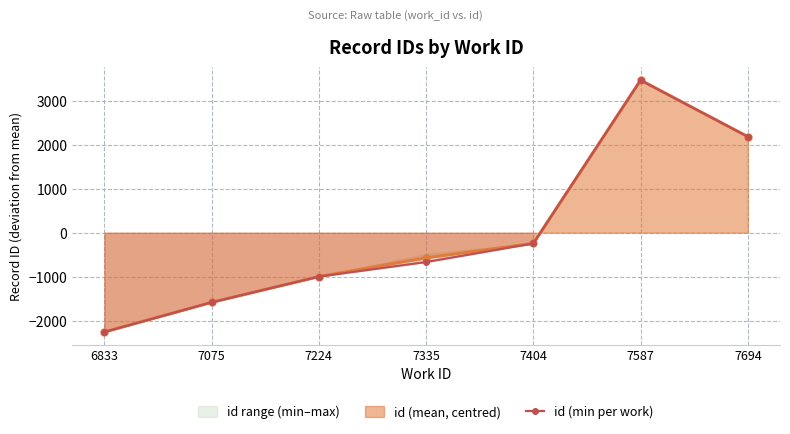

Reading right to left, transcribe all the data shown in this chart.

7694=2182.9	7587=3463.9	7404=-244.1	7335=-667.1	7224=-998.1	7075=-1583.1	6833=-2257.1